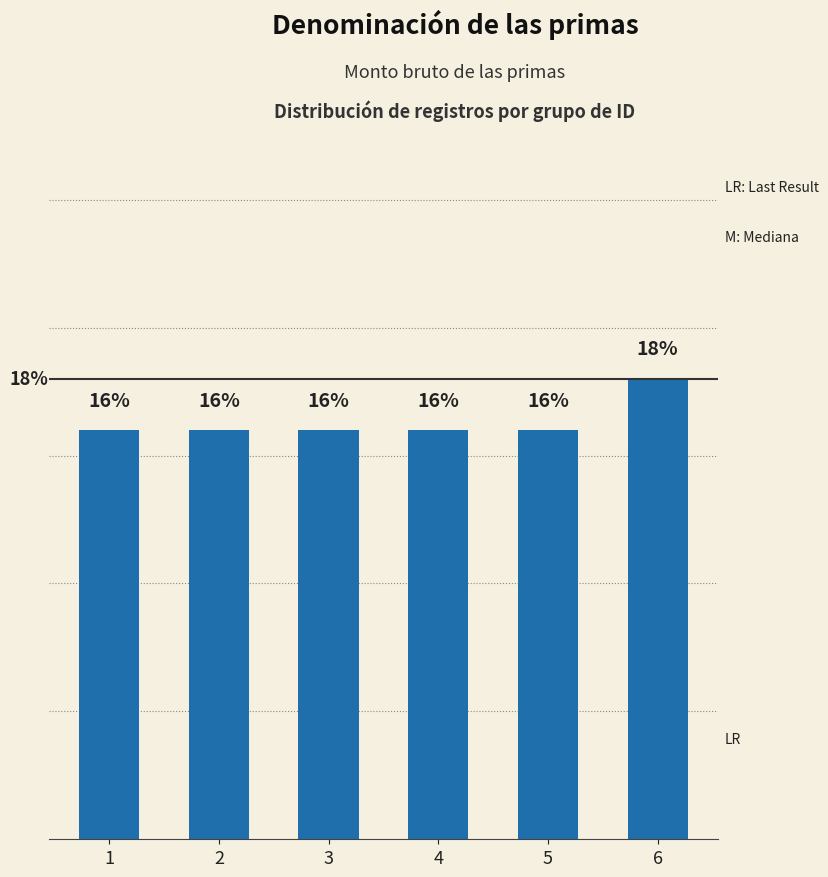

Does the chart contain any negative values?

No